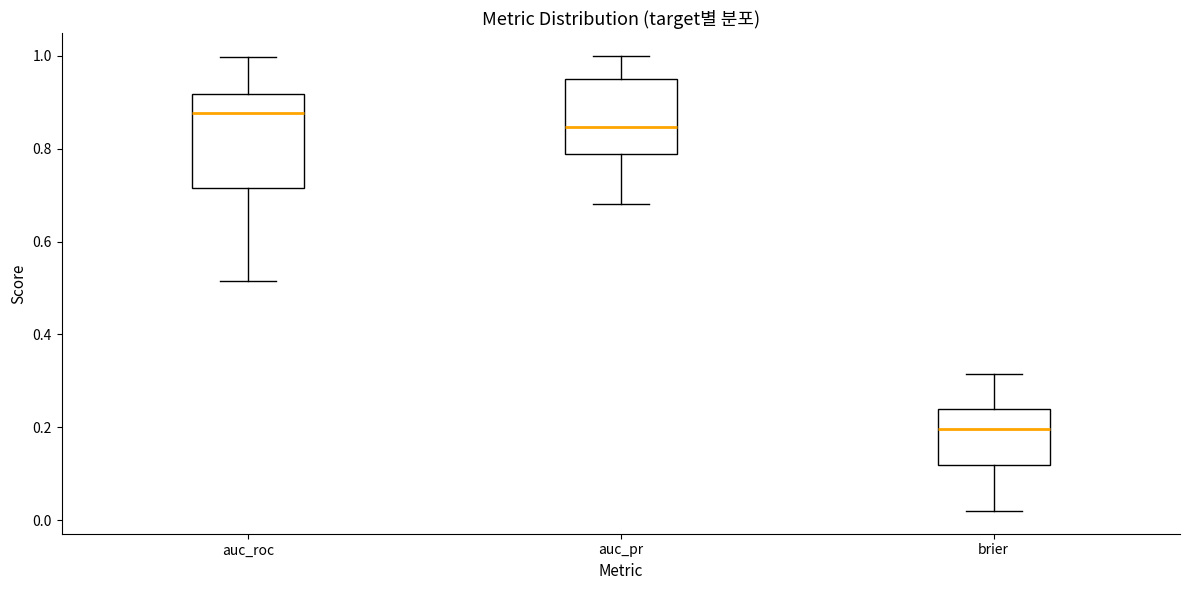

Which box has the lowest median line?

brier